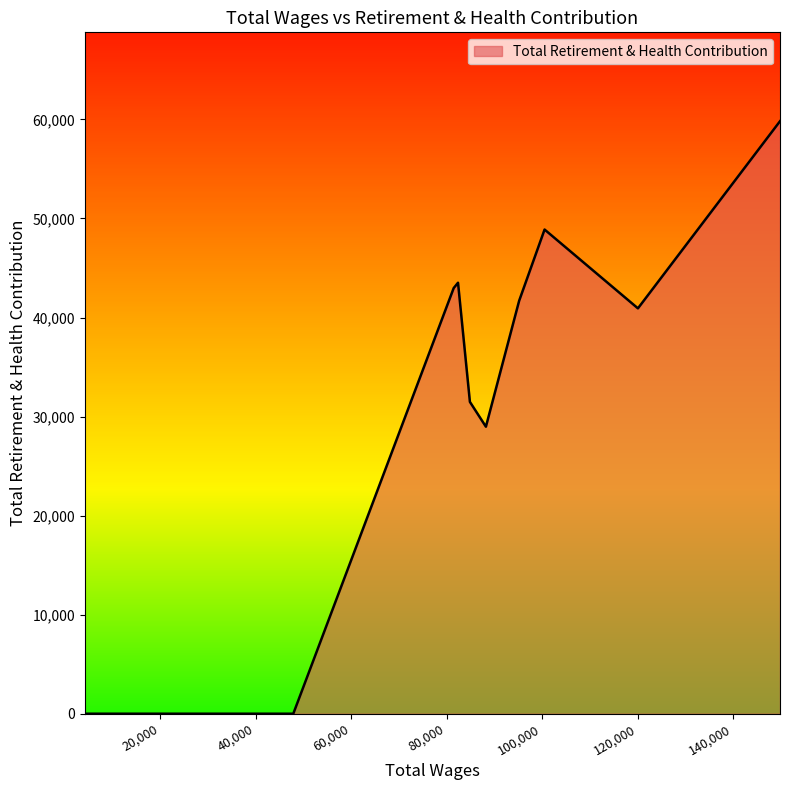

What is the greatest value displayed?

59817